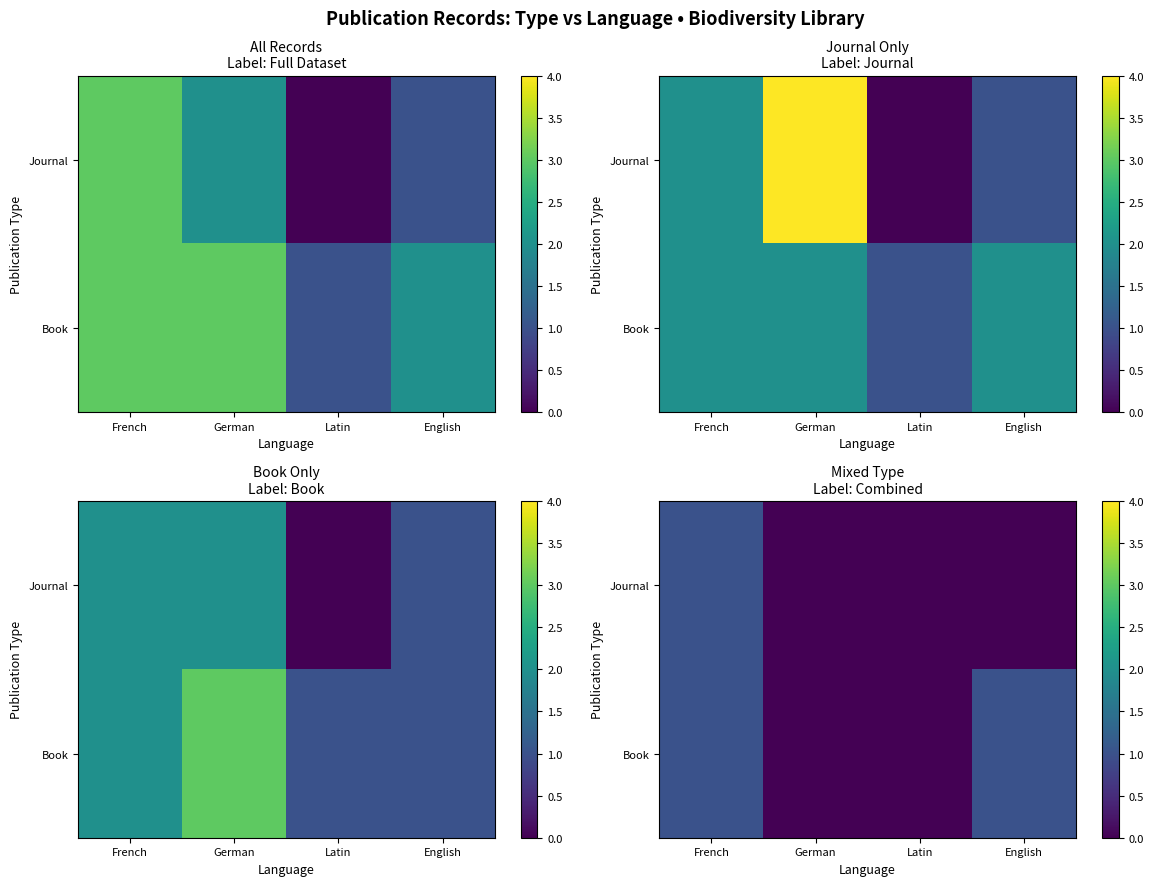

Which category has the lowest value across all series?

German